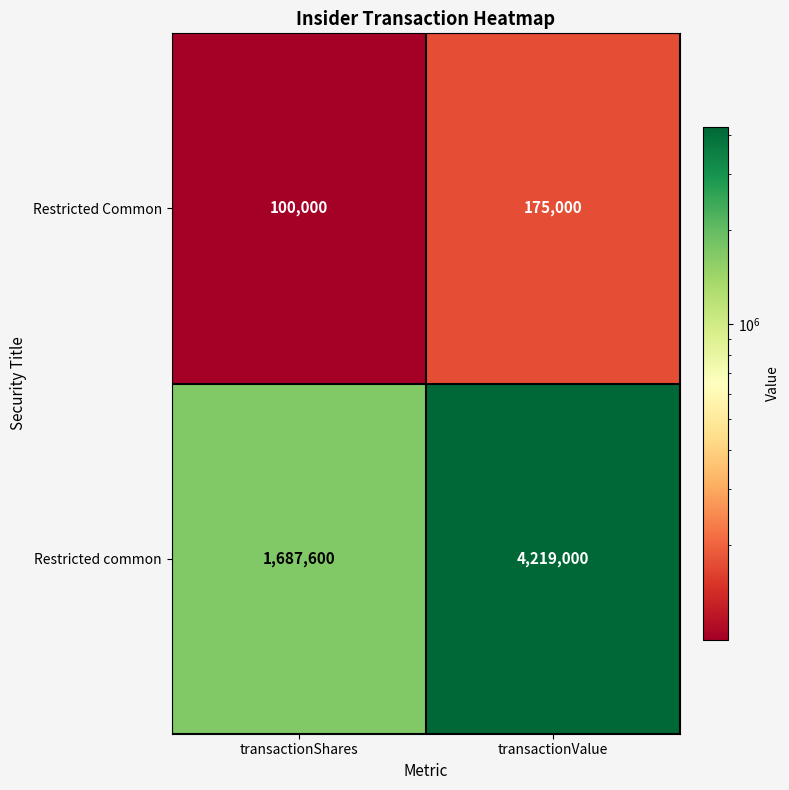

Rank the series at transactionValue from lowest to highest value.

Restricted Common, Restricted common